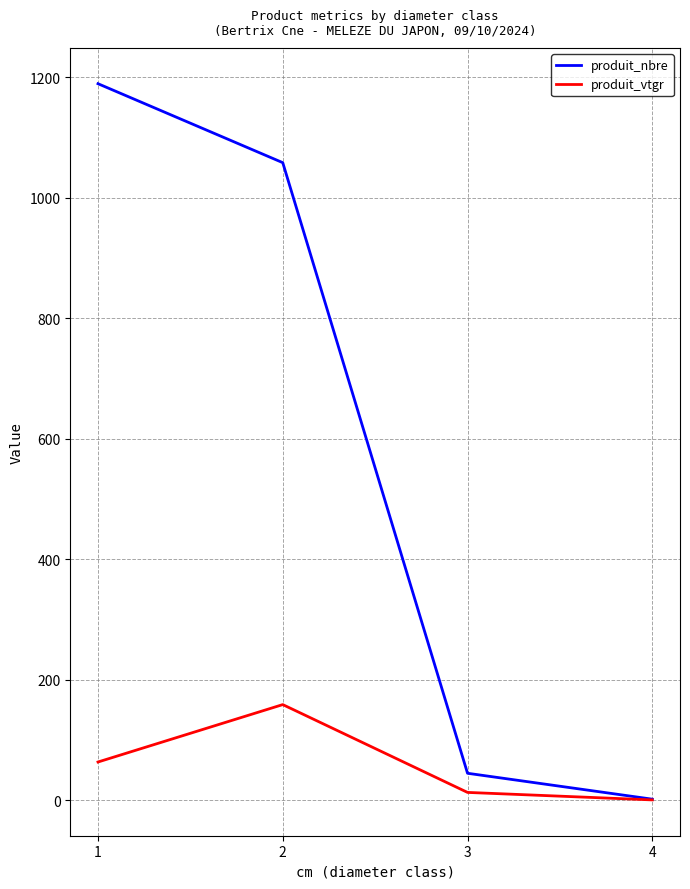

What is the lowest value of the produit_nbre series?

2.0